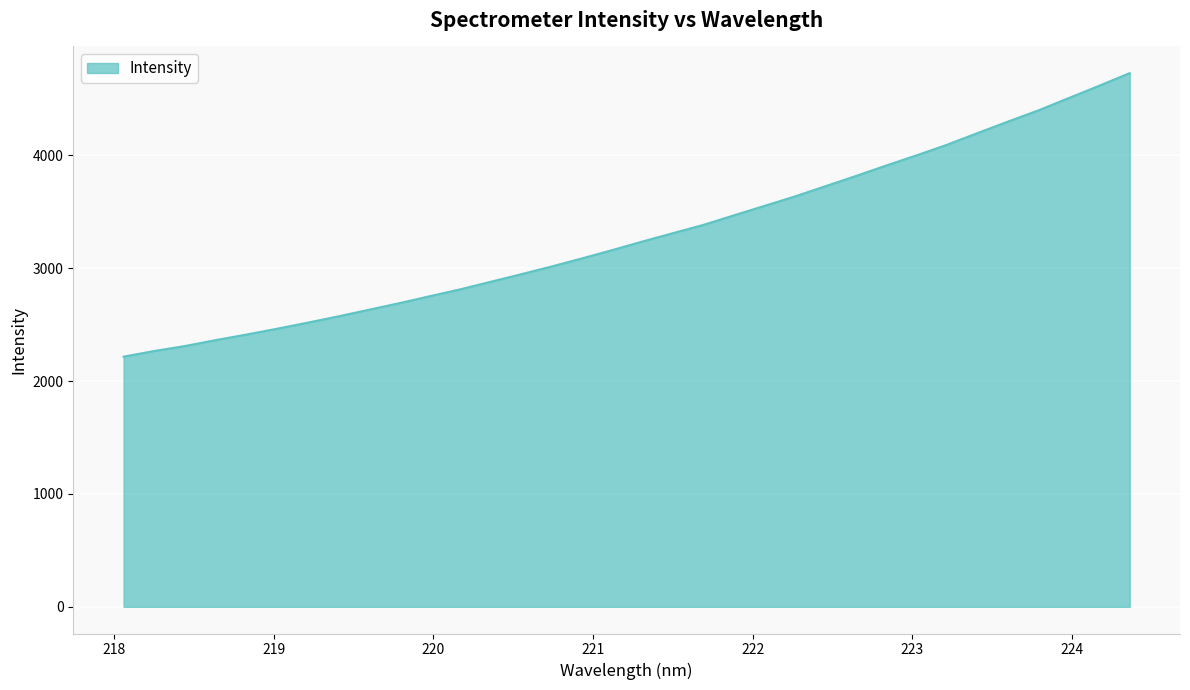

What is the maximum value shown in the chart?

4729.7